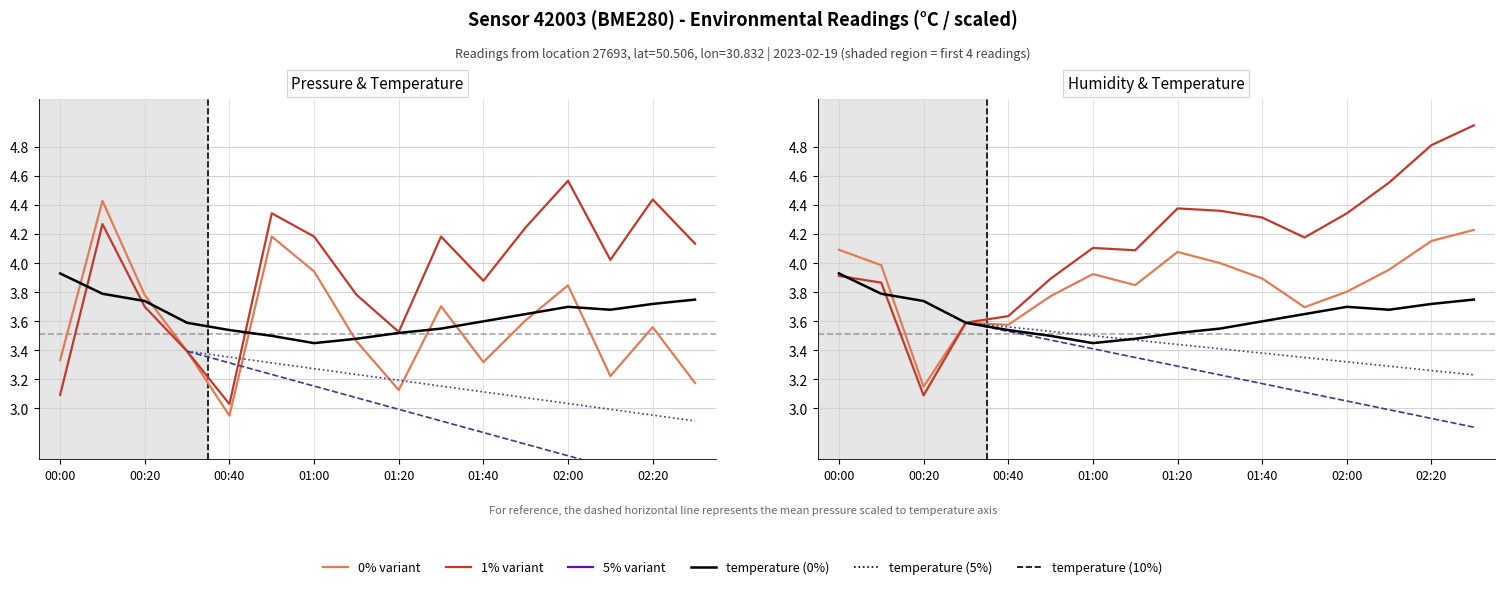

Where is temperature nearest to the value 3?

01:00